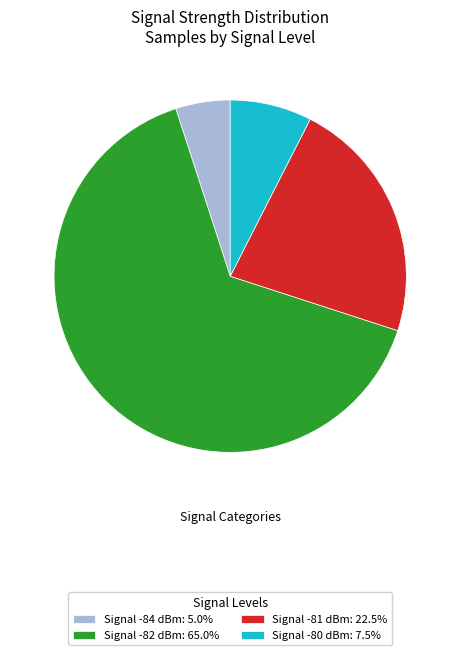

Does Signal -81 dBm: 22.5% account for over 50% of the chart?

No